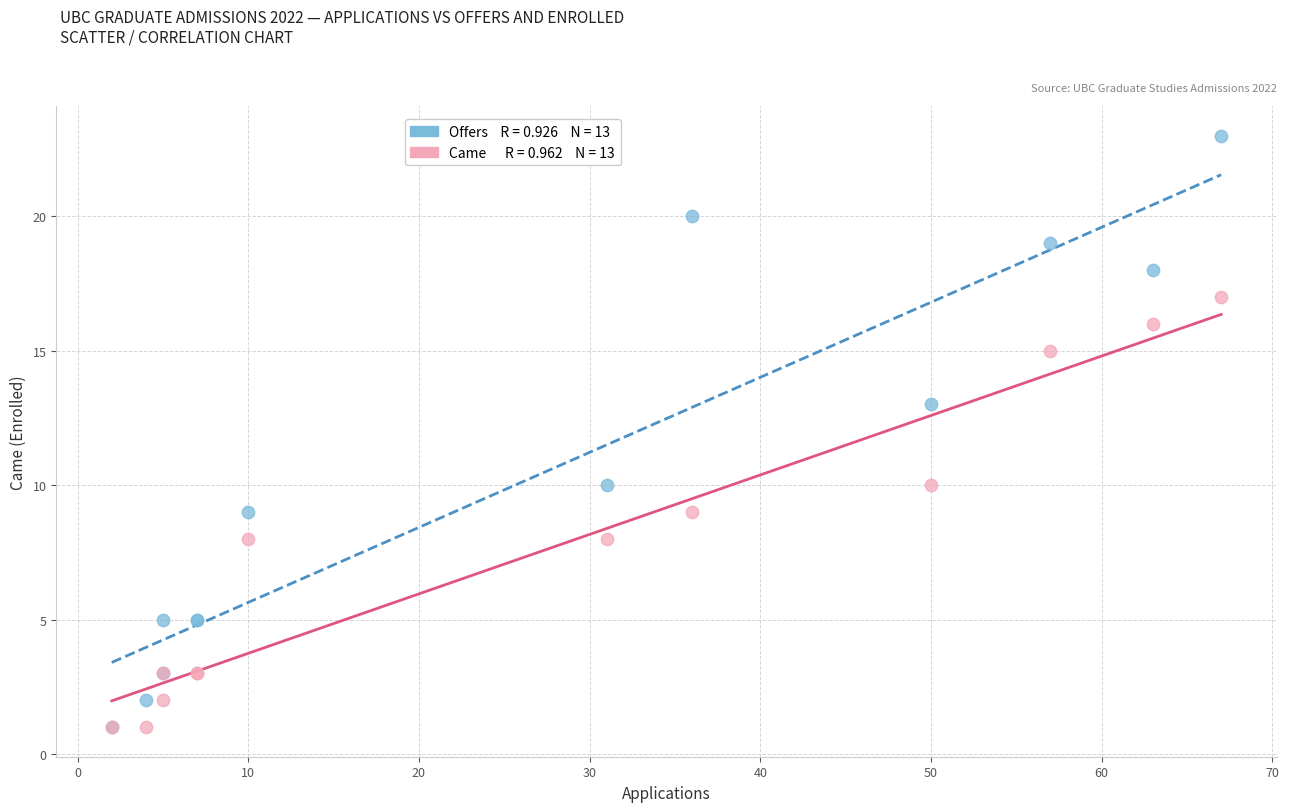

Across all series, what Y value is closest to 12?

13